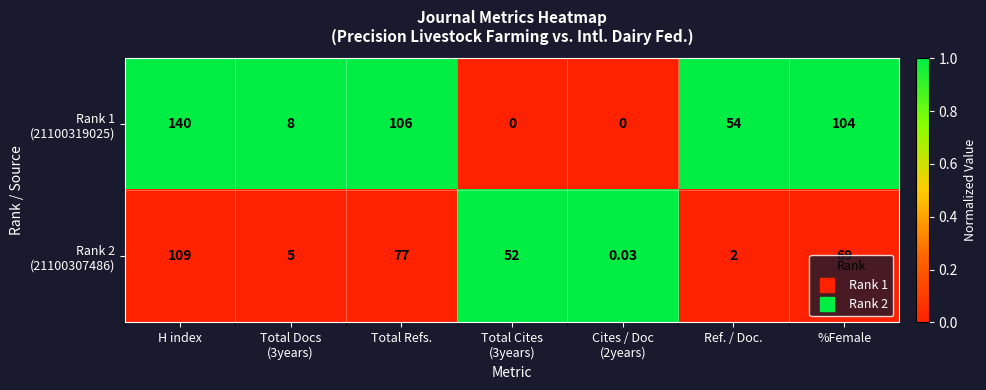

At which category is the sum across all series the highest?

H index